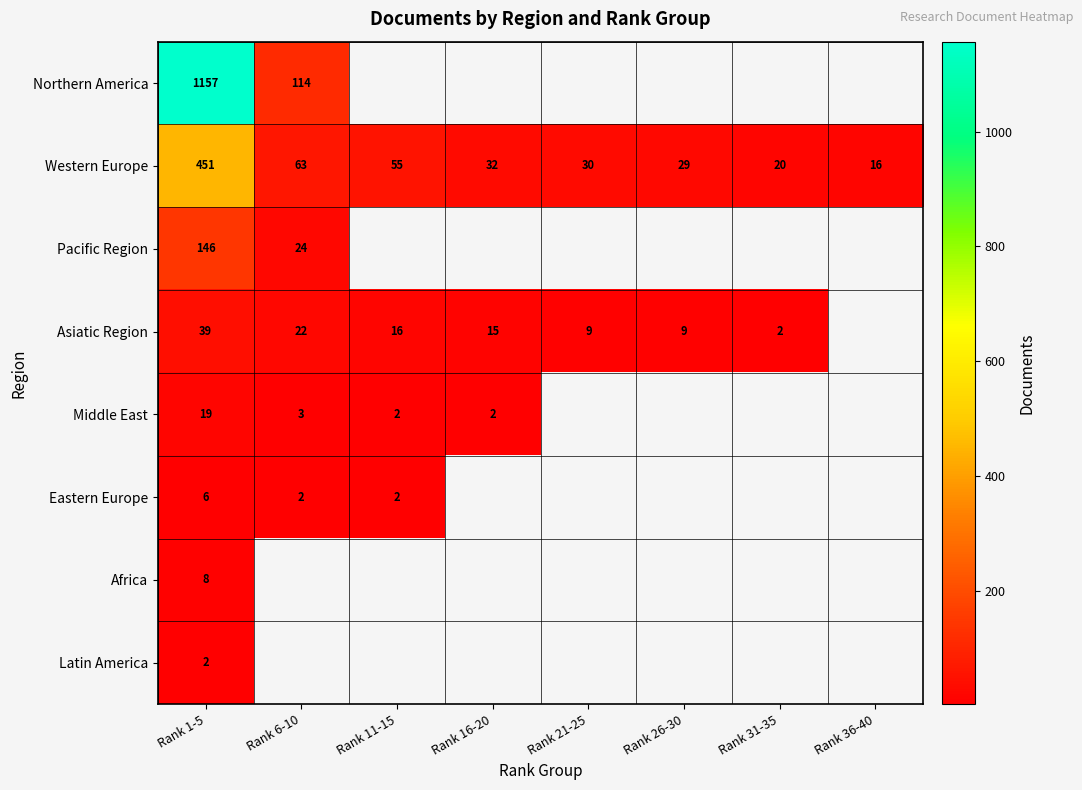

True or false: Asiatic Region has a value of 16 at Rank 11-15.

True